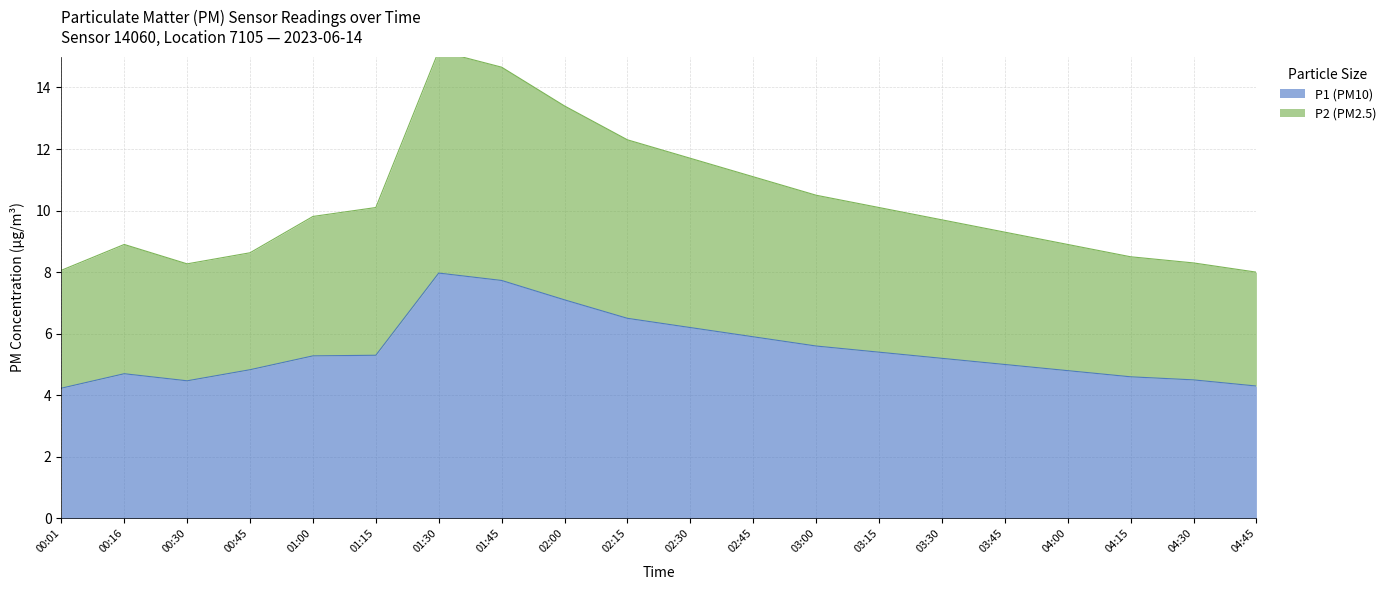

Where is the first local maximum for P2 (PM2.5)?

00:16